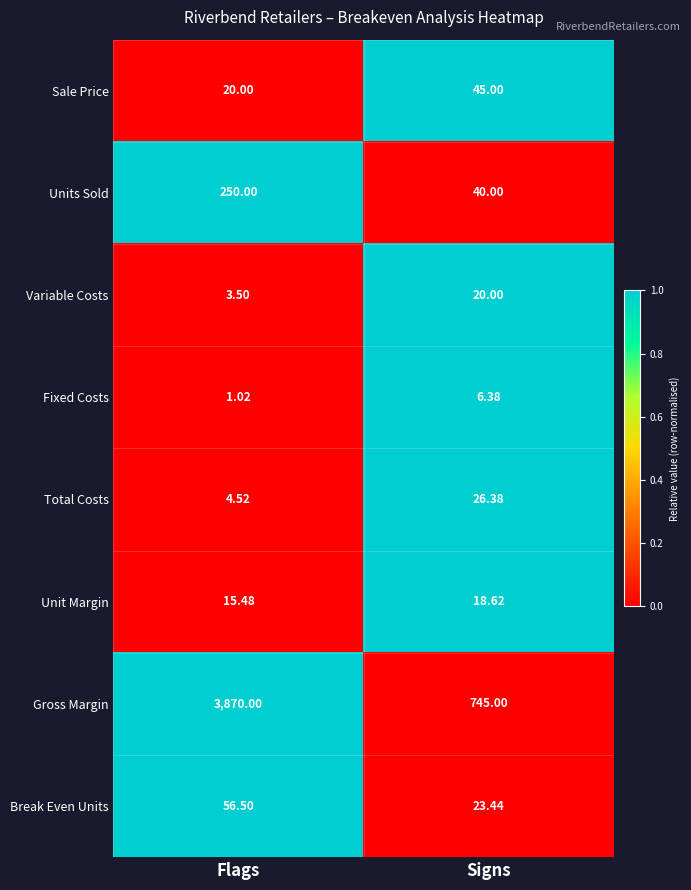

At Signs, list the series in order from largest to smallest.

Gross Margin, Sale Price, Units Sold, Total Costs, Break Even Units, Variable Costs, Unit Margin, Fixed Costs